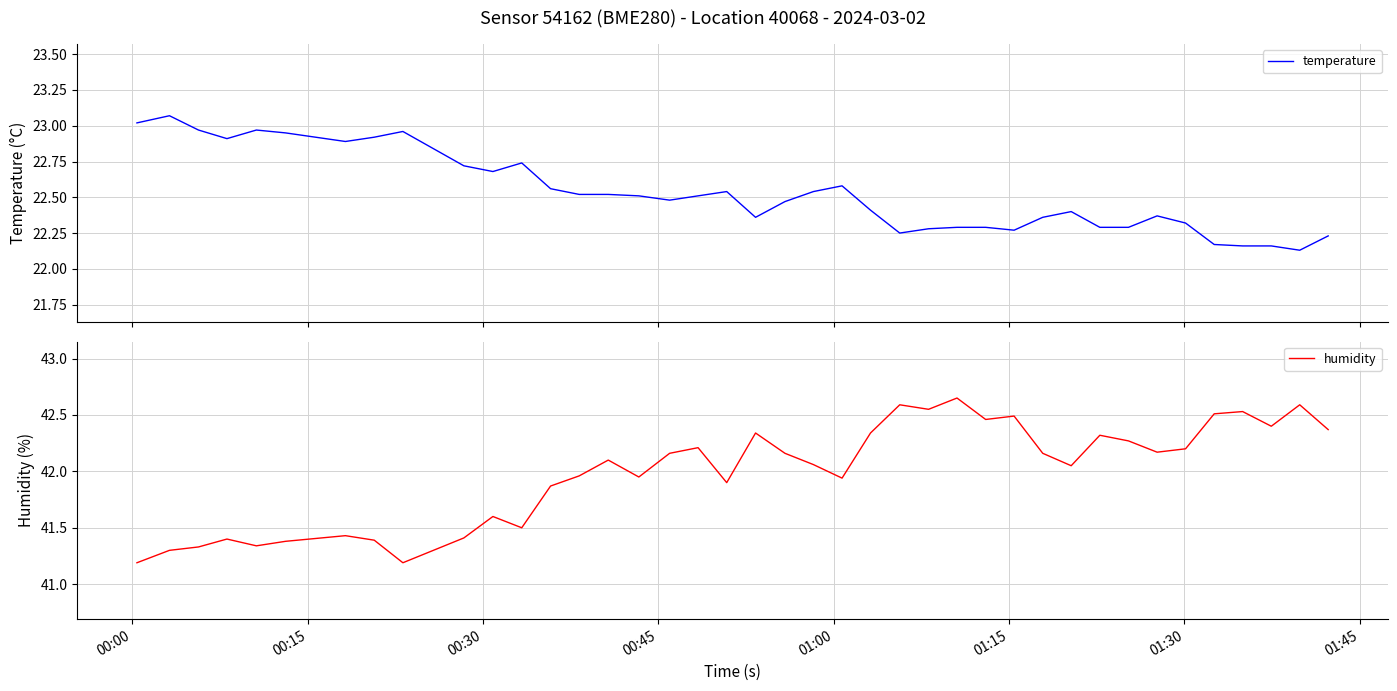

How many lines are shown in the chart?

2